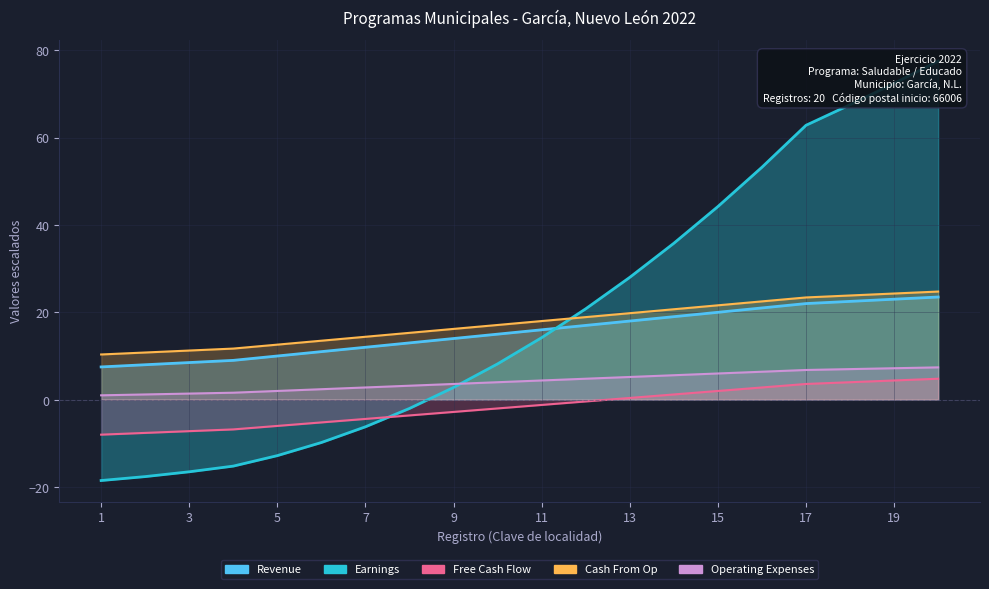

How many data points does each series have?

20